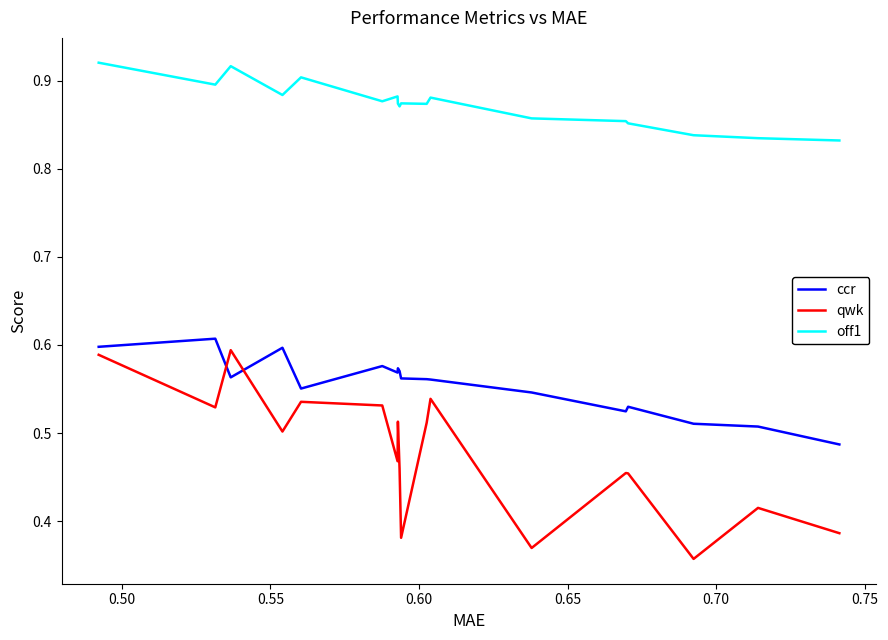

Count the number of categories in the chart.

18